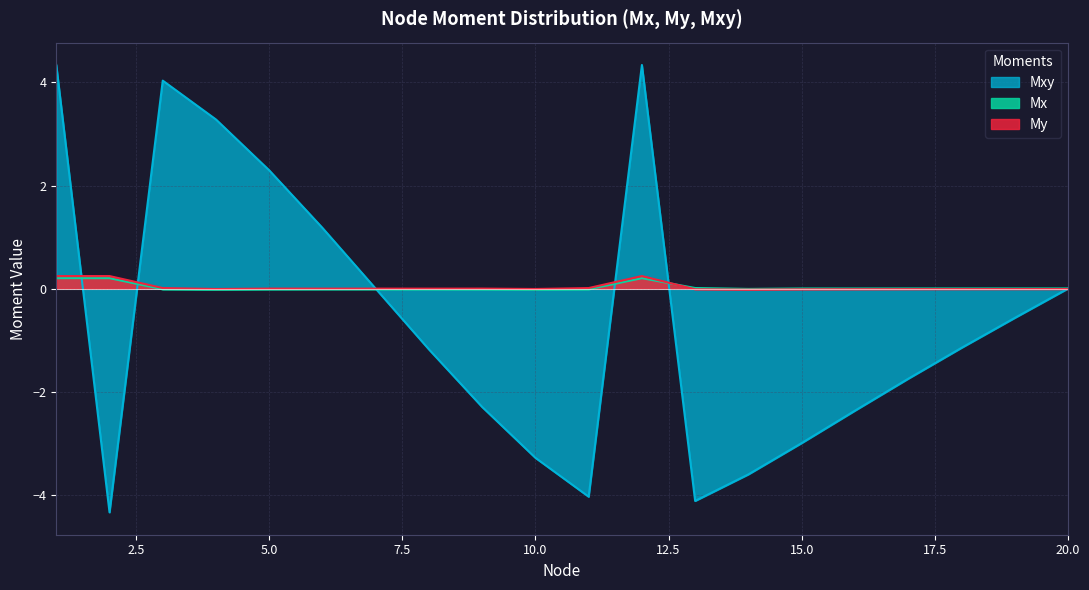

Reading left to right, what are all the values shown in this chart?

Mx: 1=0.2	2=0.2	3=-0.0	4=-0.0	5=-0.0	6=-0.0	7=-0.0	8=-0.0	9=-0.0	10=-0.0	11=-0.0	12=0.2	13=0.0	14=-0.0	15=0.0	16=0.0	17=0.0	18=0.0	19=0.0	20=0.0
My: 1=0.2	2=0.2	3=0.0	4=-0.0	5=0.0	6=0.0	7=0.0	8=0.0	9=0.0	10=-0.0	11=0.0	12=0.2	13=-0.0	14=-0.0	15=-0.0	16=-0.0	17=-0.0	18=-0.0	19=-0.0	20=-0.0
Mxy: 1=4.3	2=-4.3	3=4.0	4=3.3	5=2.3	6=1.2	7=-0.0	8=-1.2	9=-2.3	10=-3.3	11=-4.0	12=4.3	13=-4.1	14=-3.6	15=-3.0	16=-2.4	17=-1.7	18=-1.1	19=-0.6	20=0.0